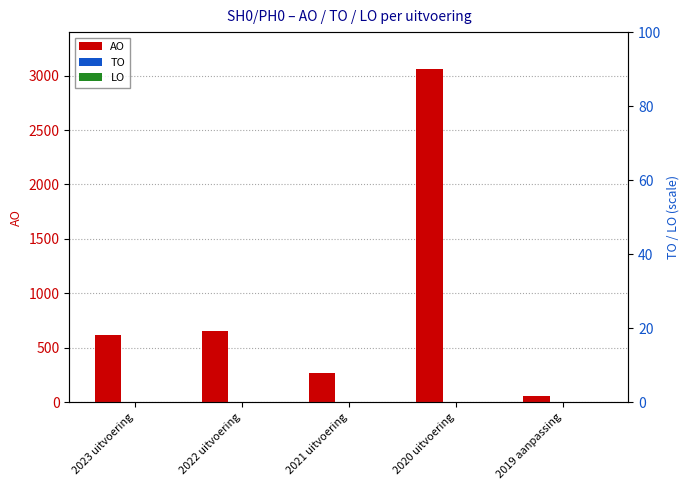

Where does the AO series first go above 616?

2022 uitvoering